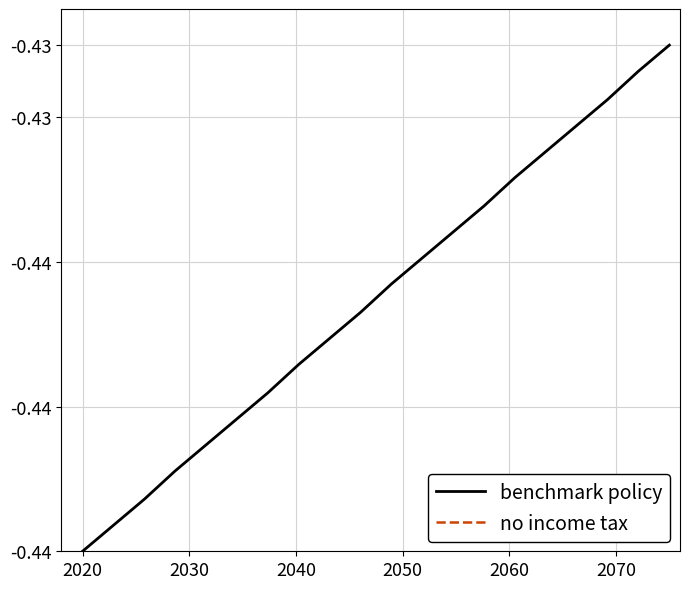

True or false: benchmark policy and no income tax intersect in this chart.

False